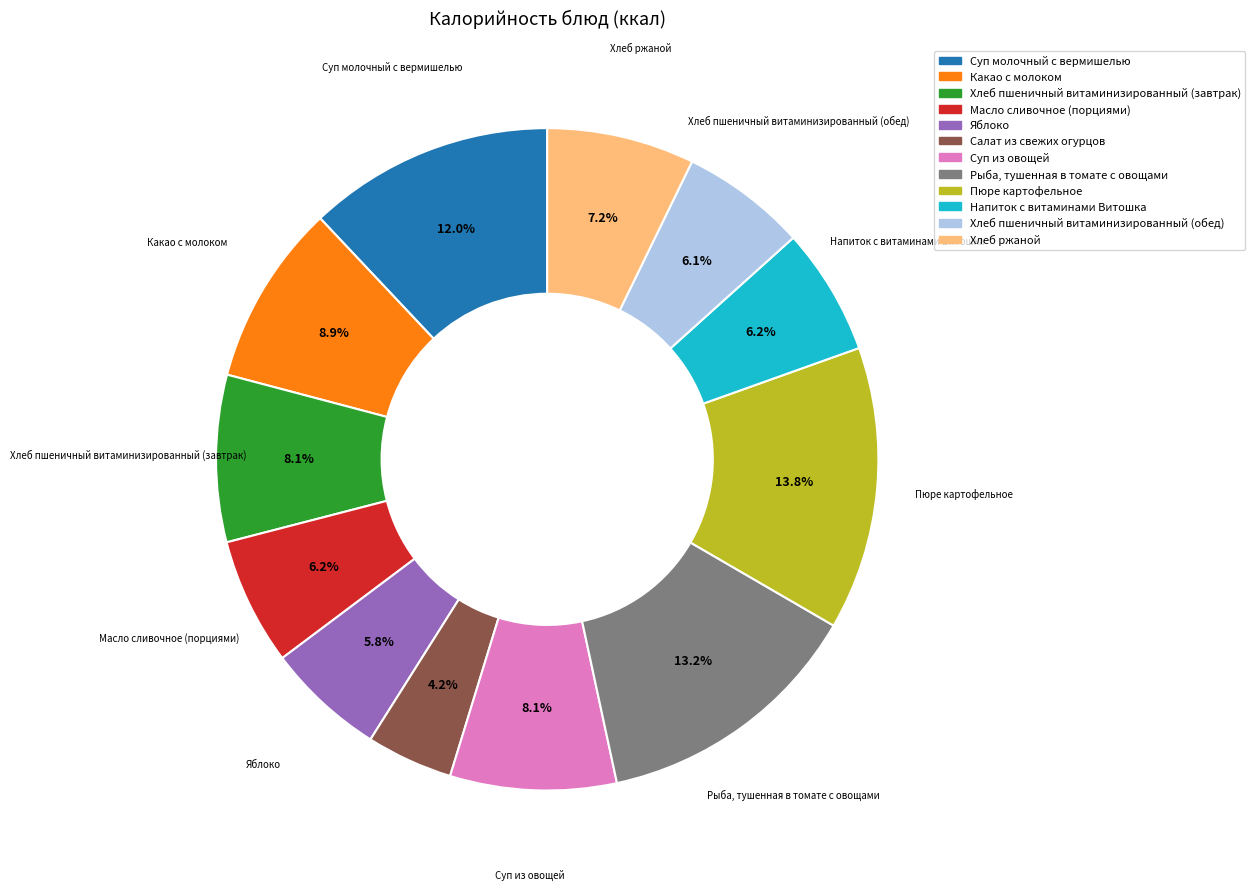

Which slice is the smallest?

Салат из свежих огурцов